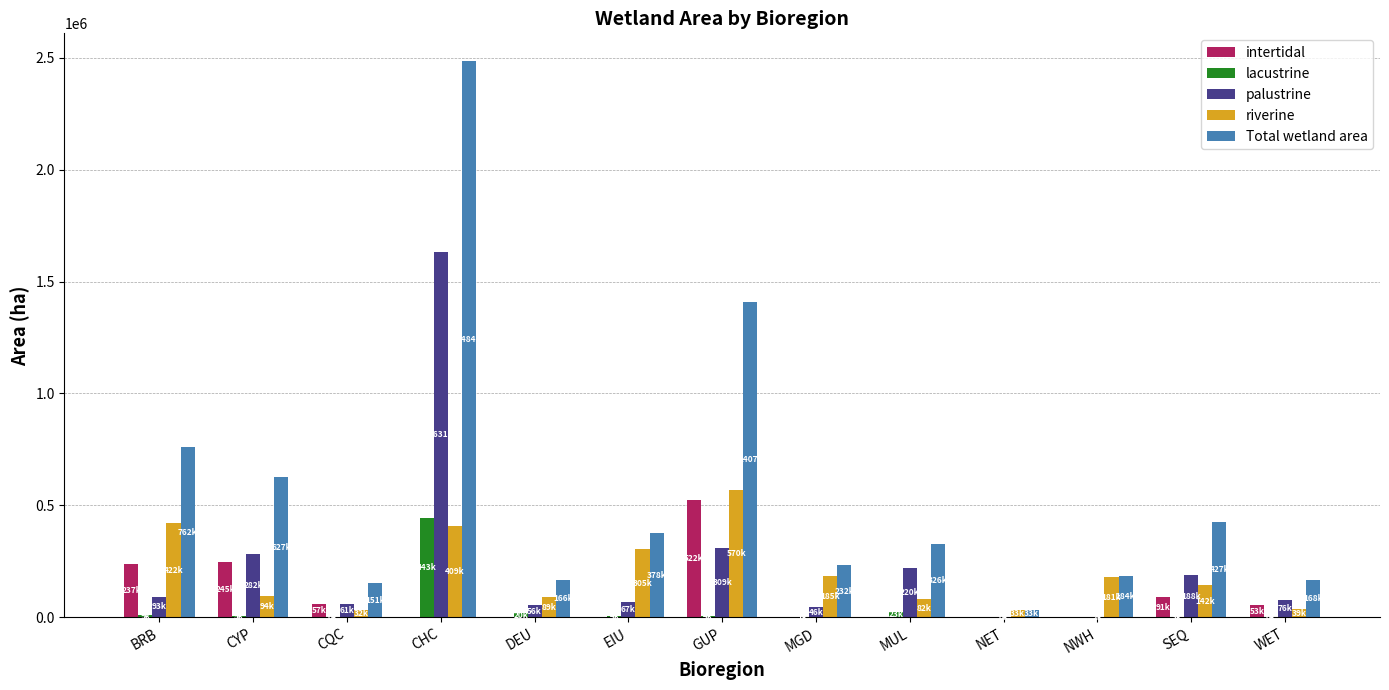

Are the bars grouped side by side (vs. stacked)?

Yes